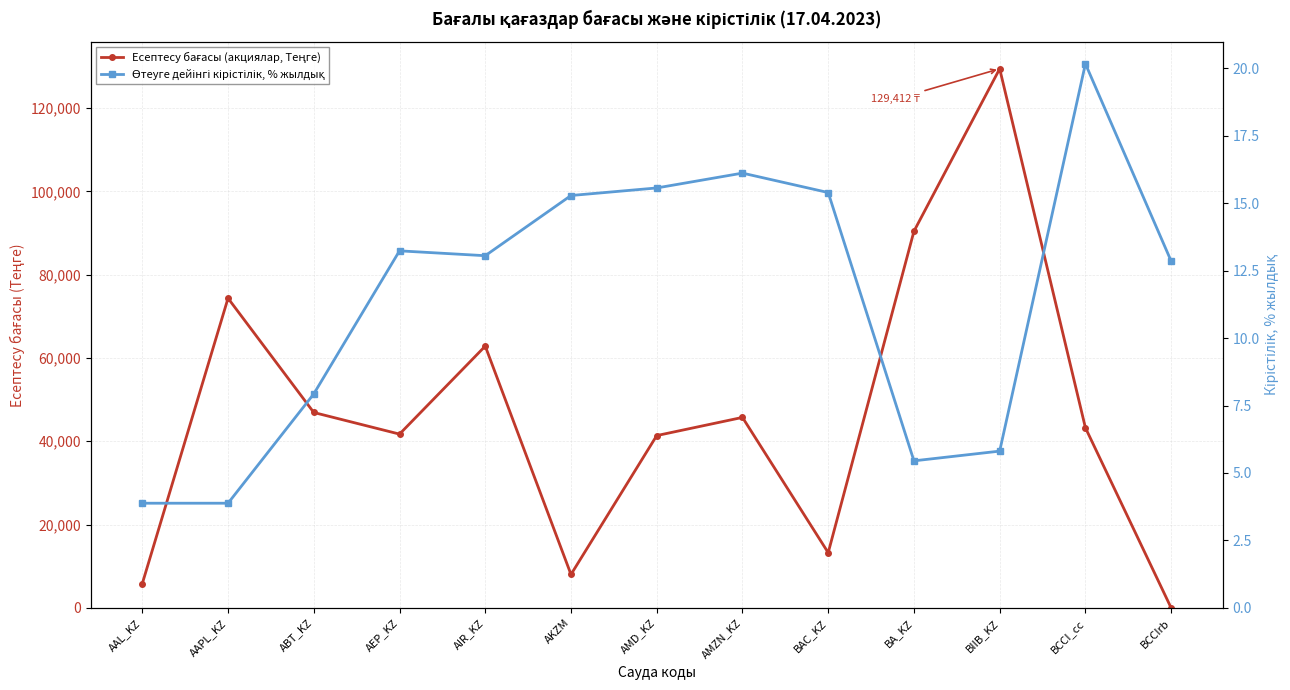

Between AAPL_KZ and AKZM, which is larger?

AAPL_KZ